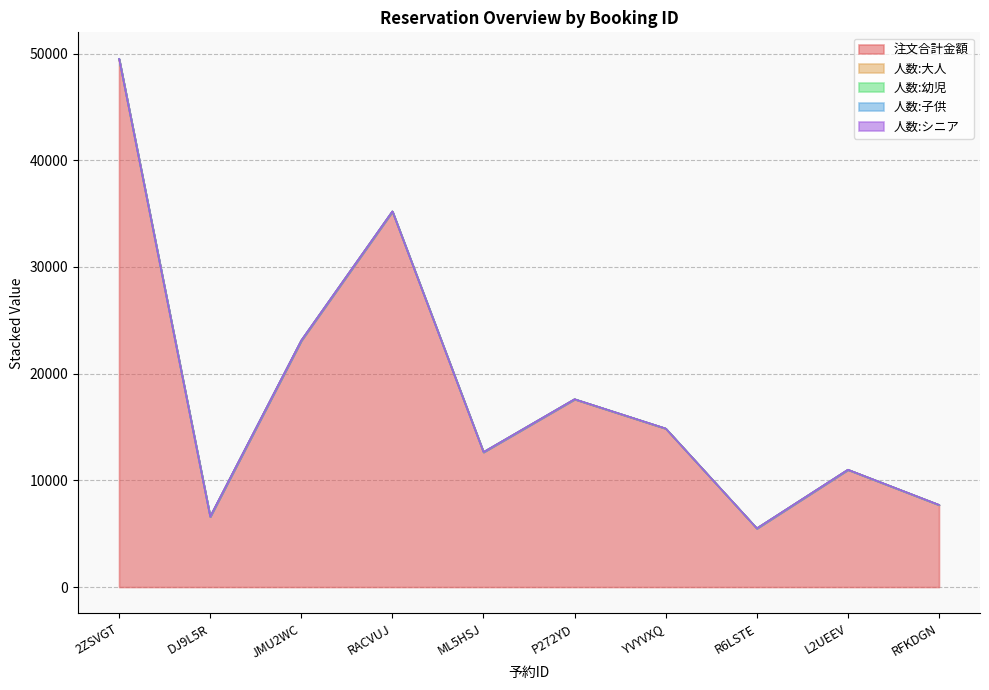

At which category is the sum across all series the highest?

2ZSVGT